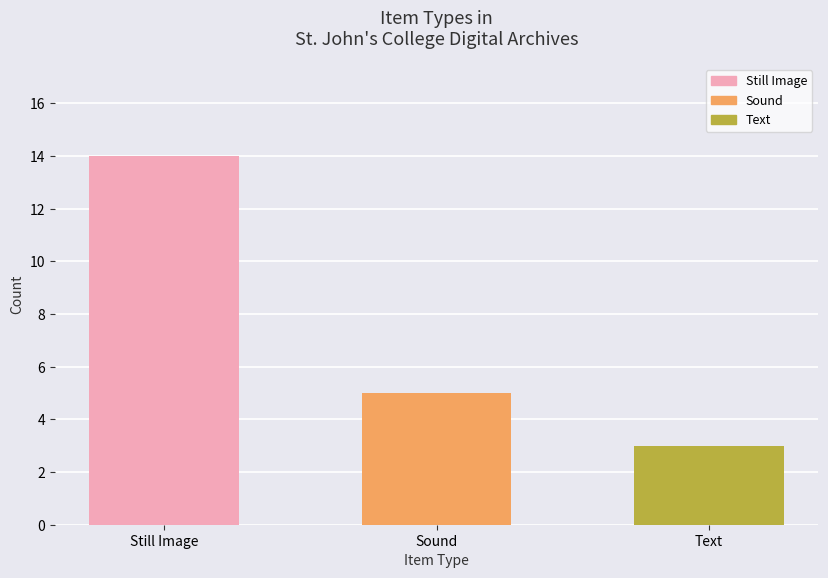

Which has a higher value, Text or Still Image?

Still Image